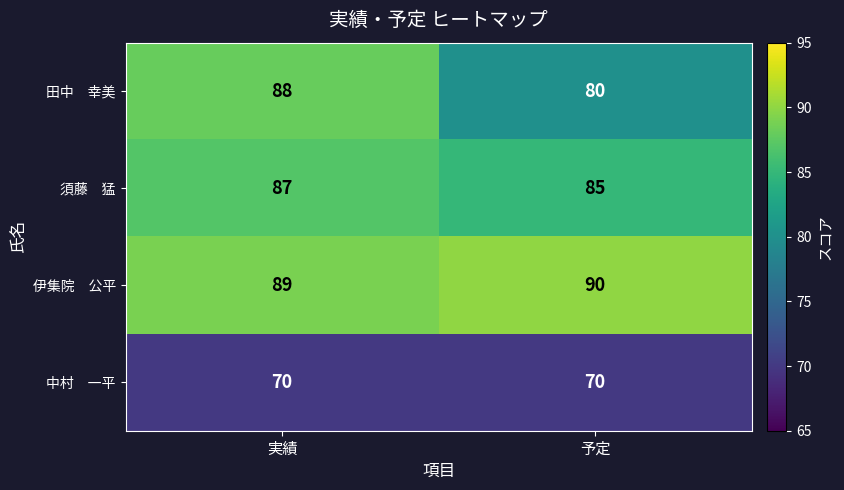

What is the smallest value displayed?

70